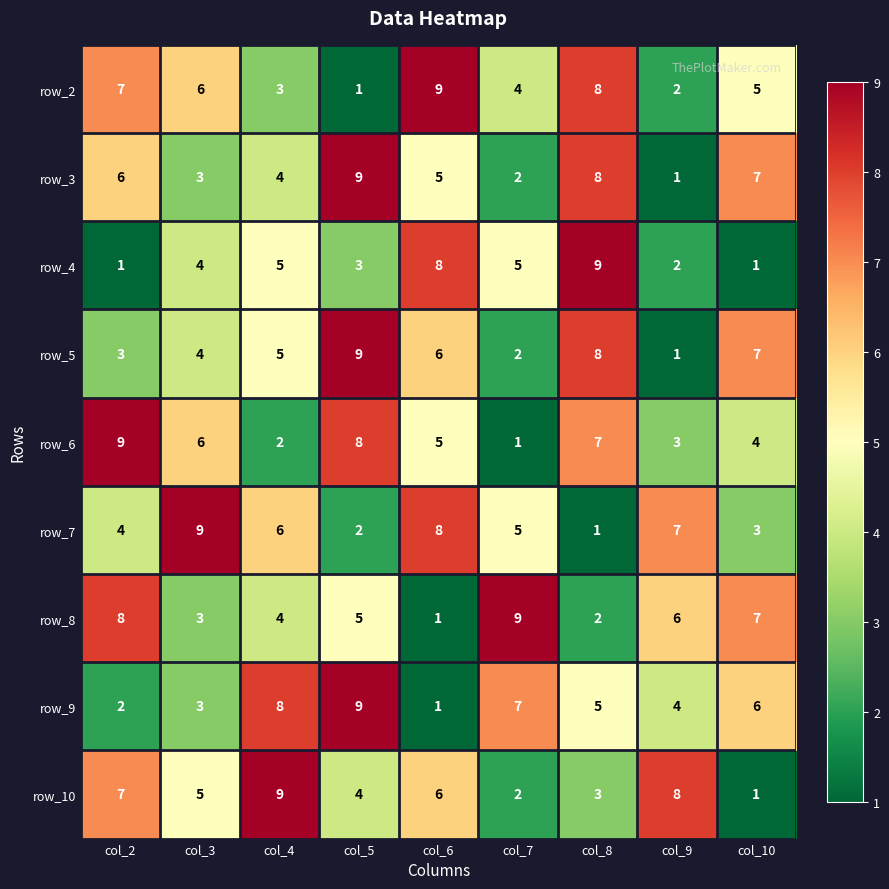

What is the difference between the highest and lowest values at col_9?

7